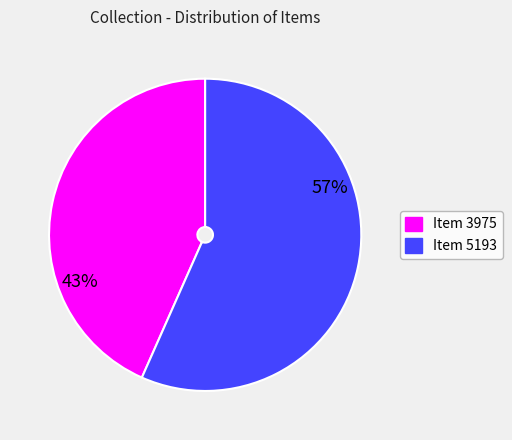

How many segments does this pie chart have?

2